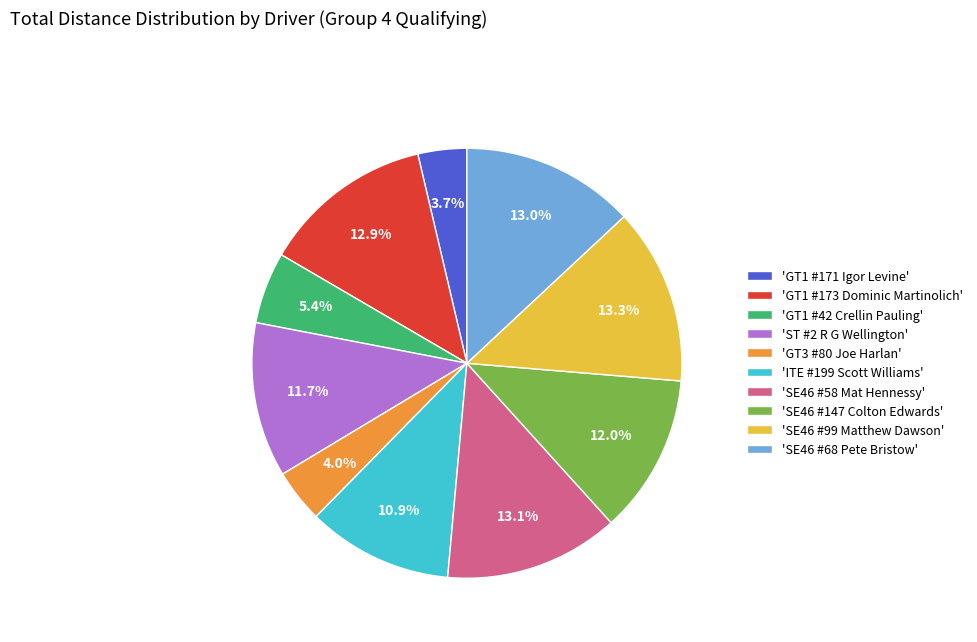

What portion of the pie excludes 'ST #2 R G Wellington'?

88.3%